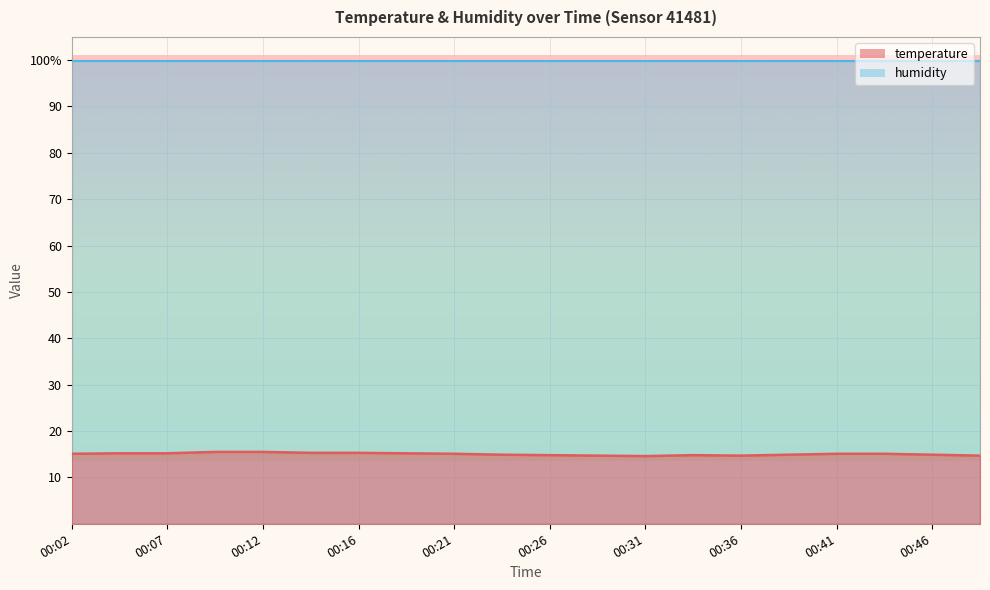

What is the average value?

15.0